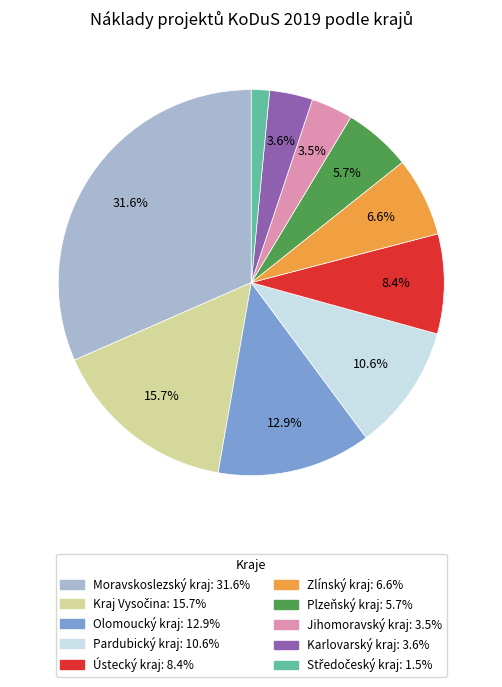

Is there a majority slice in this chart?

No